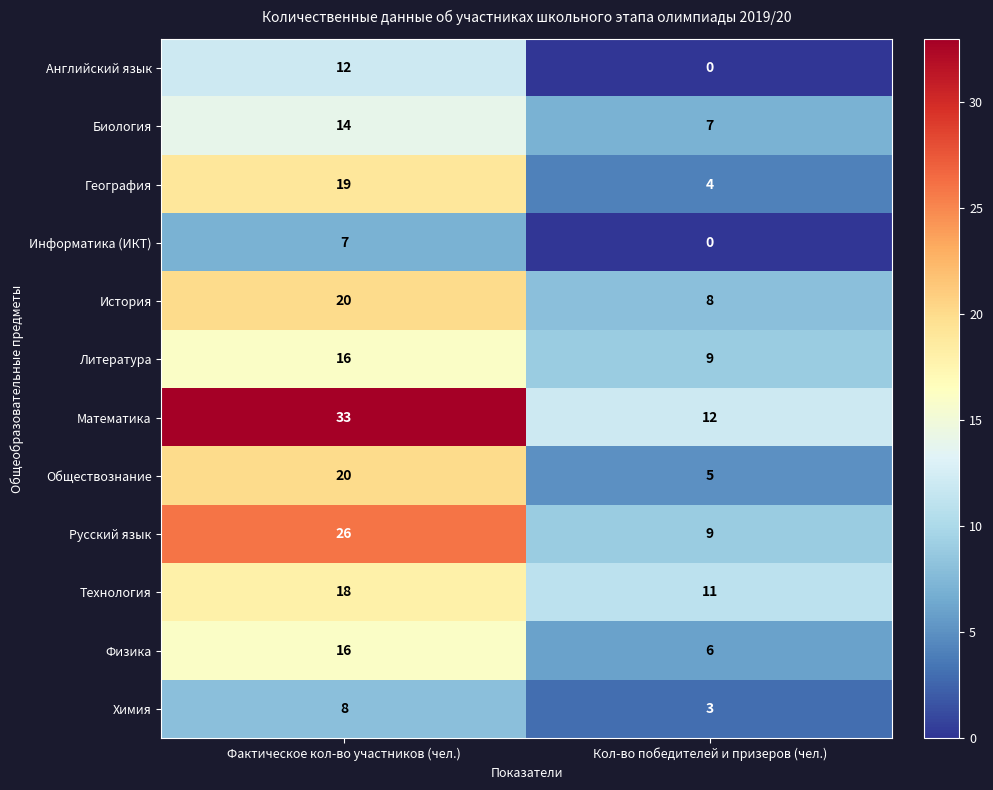

Count the number of data series in this chart.

12